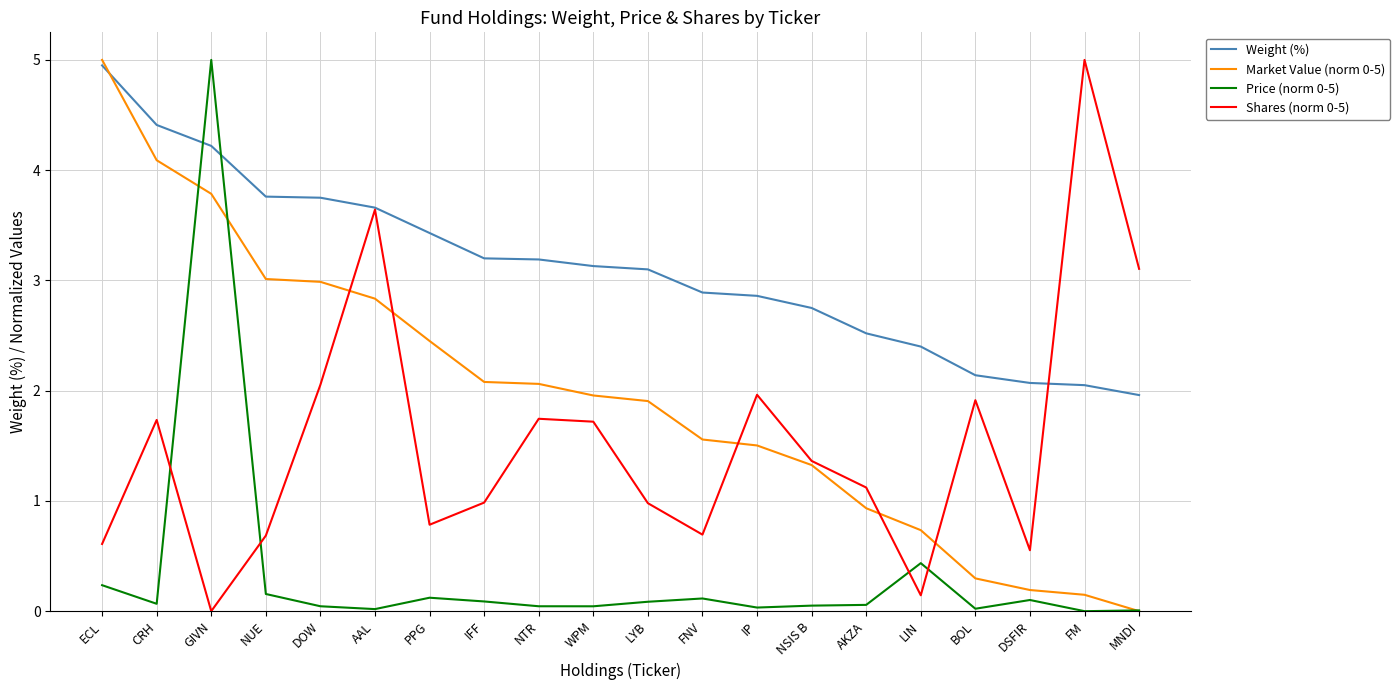

Which series has the largest total across all categories?

Weight (%)